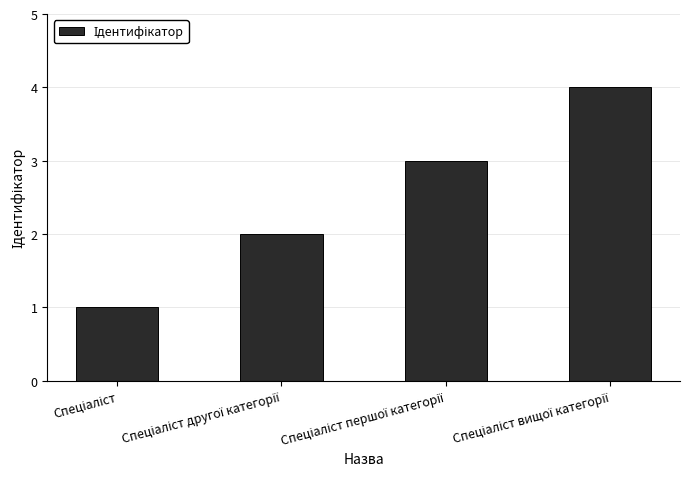

What is the maximum value shown in the chart?

4